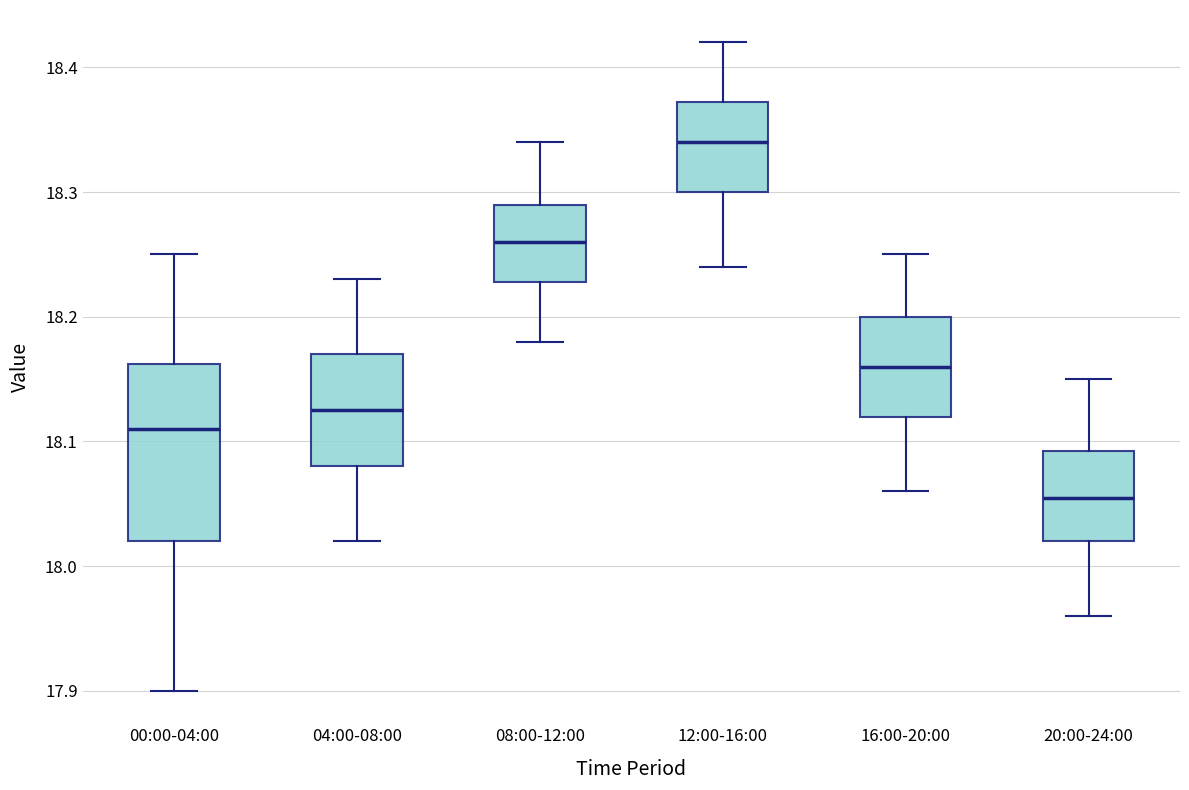

Reading left to right, read every box against the y-axis: the position of its median line, the range the box covers, and the ends of its whiskers. The values are not printed on the chart, so give them approximately, as read against the axis.

00:00-04:00: median 18.11, box 18.02 to 18.16, whiskers 17.90 to 18.25
04:00-08:00: median 18.13, box 18.08 to 18.17, whiskers 18.02 to 18.23
08:00-12:00: median 18.26, box 18.23 to 18.29, whiskers 18.18 to 18.34
12:00-16:00: median 18.34, box 18.30 to 18.37, whiskers 18.24 to 18.42
16:00-20:00: median 18.16, box 18.12 to 18.20, whiskers 18.06 to 18.25
20:00-24:00: median 18.06, box 18.02 to 18.09, whiskers 17.96 to 18.15